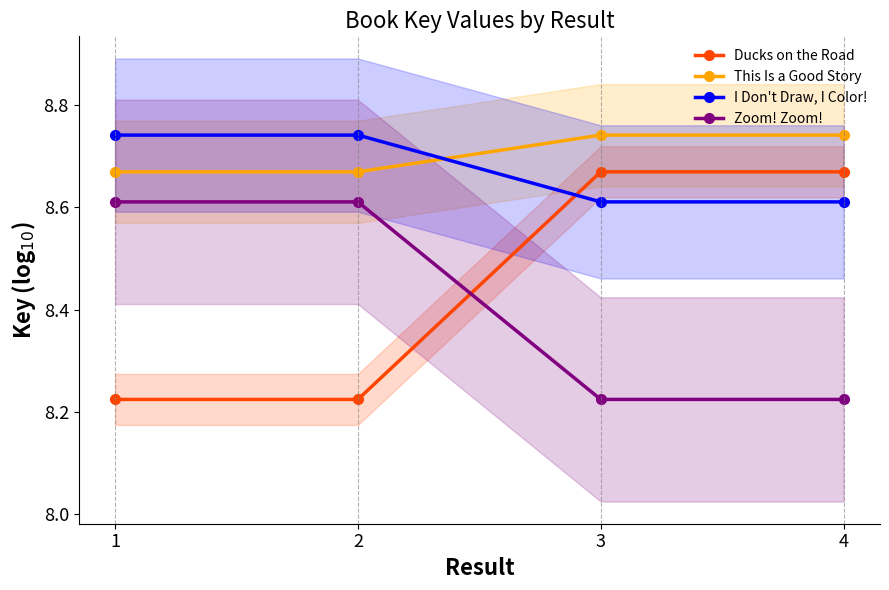

At which category does the chart reach its minimum across all series?

1